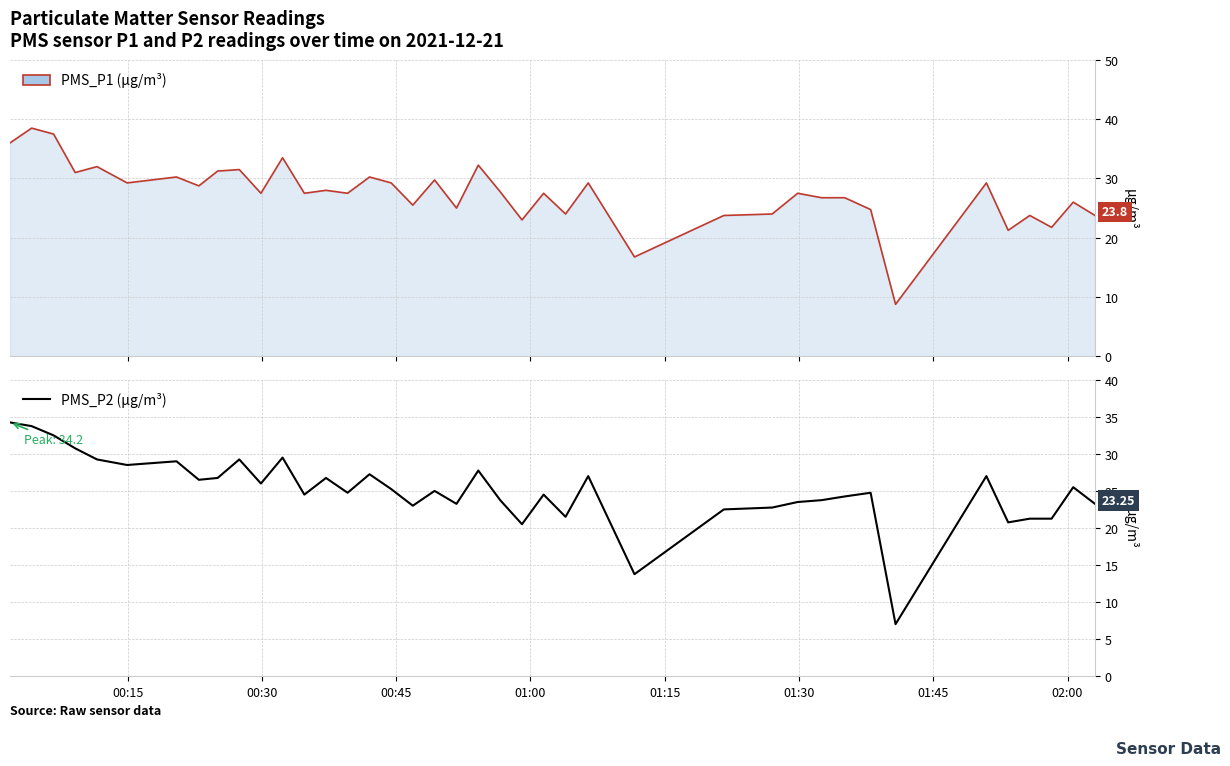

At which label does PMS_P1 first exceed 27?

00:15